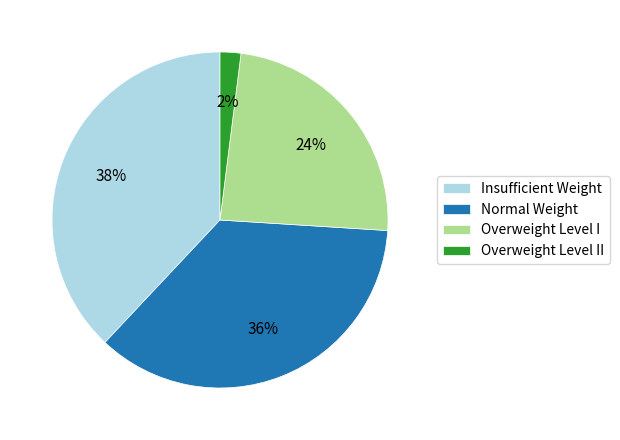

Which category has the biggest portion of the pie?

Insufficient Weight